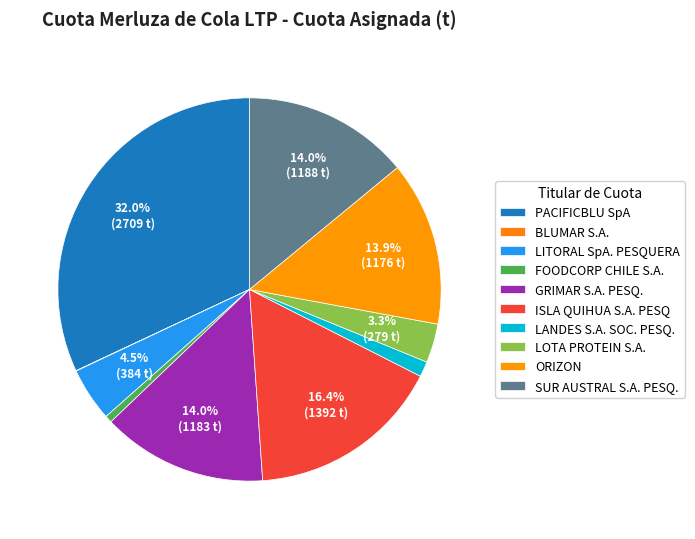

The GRIMAR S.A. PESQ. slice represents 14% of the pie. True or false?

True